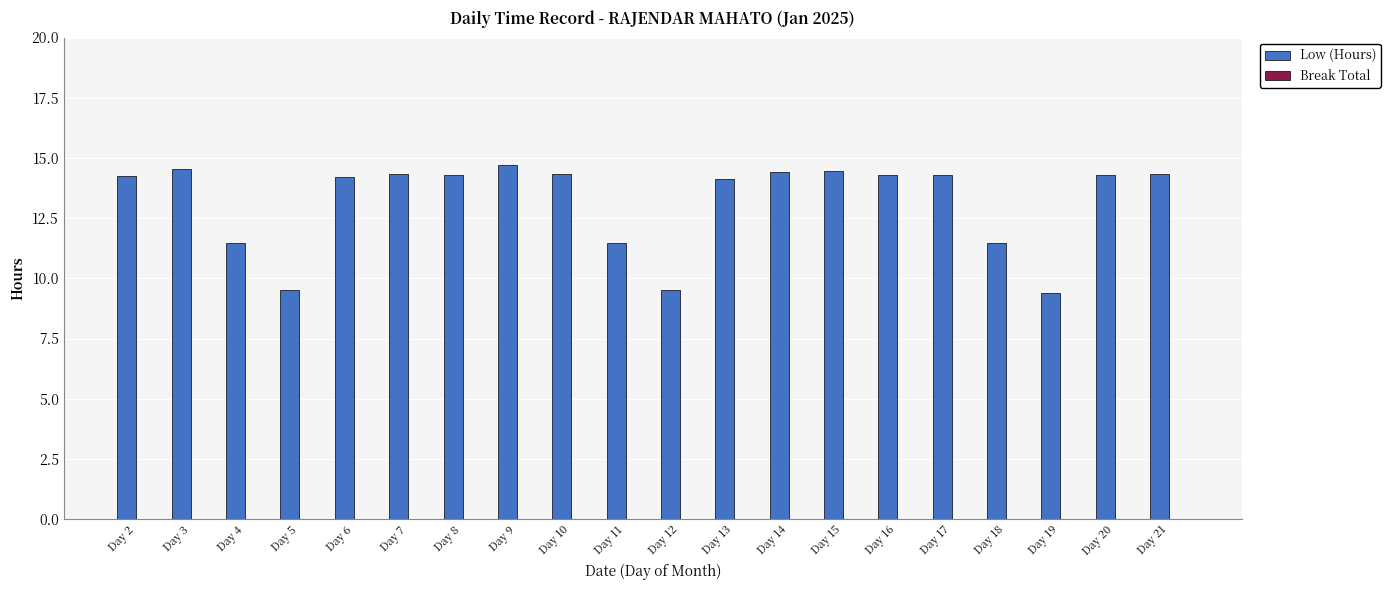

How many distinct data groups are displayed?

1